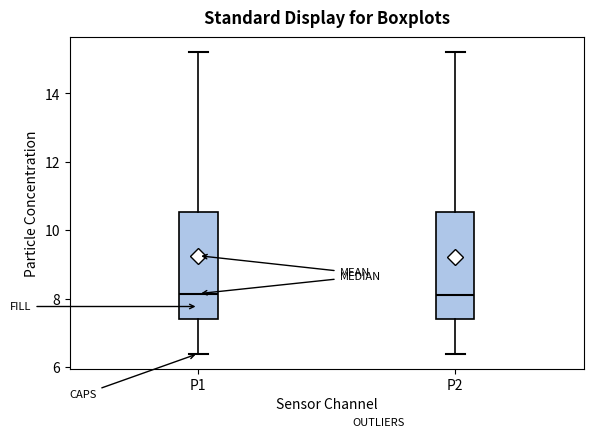

Where does the upper whisker of the box for P2 end on the y-axis? The values are not printed on the chart, so give them approximately, as read against the axis.

15.2